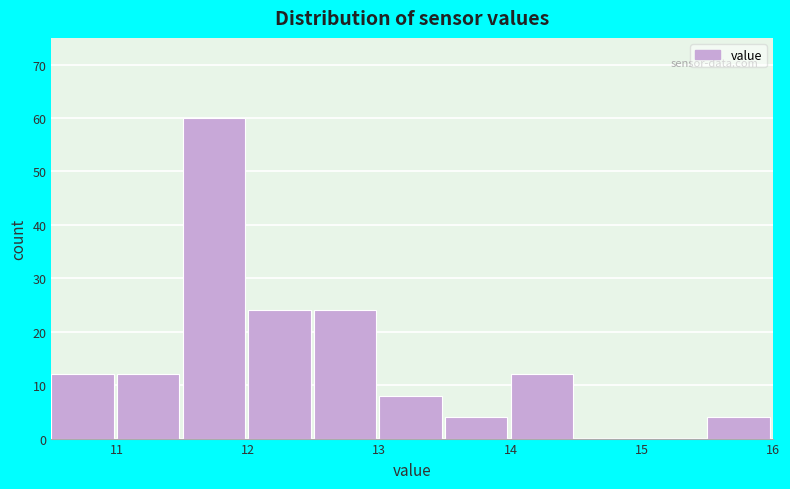

Reading left to right, transcribe this chart: for each bar, give the range it covers on the x-axis and its height. The values are not printed on the chart, so give them approximately, as read against the axis.

10.5 to 11.0: 12
11.0 to 11.5: 12
11.5 to 12.0: 60
12.0 to 12.5: 24
12.5 to 13.0: 24
13.0 to 13.5: 8
13.5 to 14.0: 4
14.0 to 14.5: 12
14.5 to 15.0: 0
15.0 to 15.5: 0
15.5 to 16.0: 4